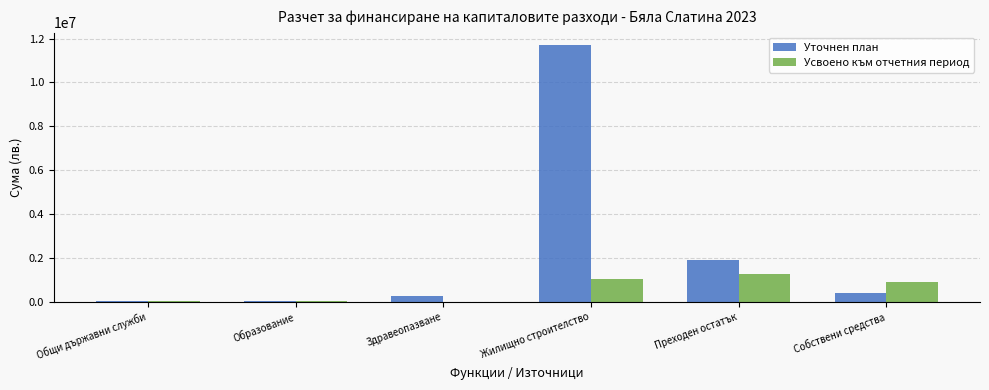

What is the sum of the Усвоено към отчетния период values at Преходен остатък and Собствени средства?

2167520